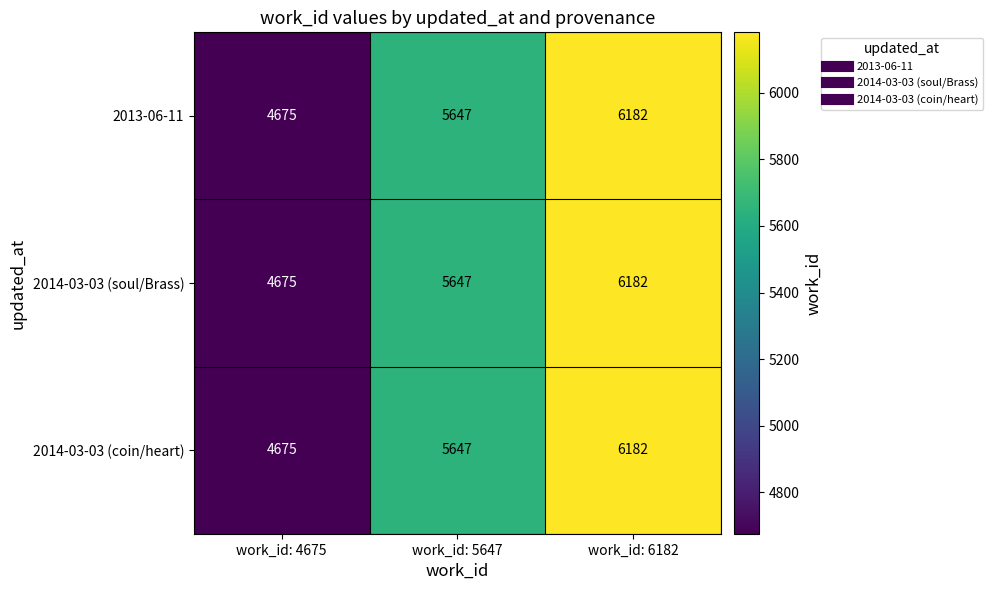

The 2014-03-03 (coin/heart) series shows 5647 at work_id: 5647. True or false?

True